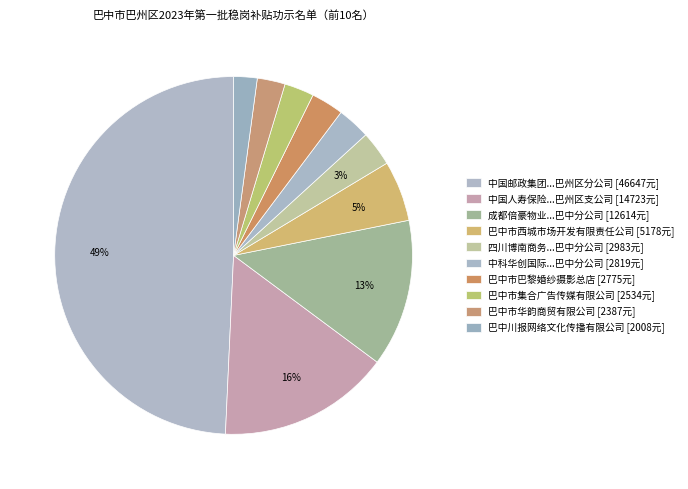

To the nearest percent, what is the difference between the largest and smallest slice percentages?

47%